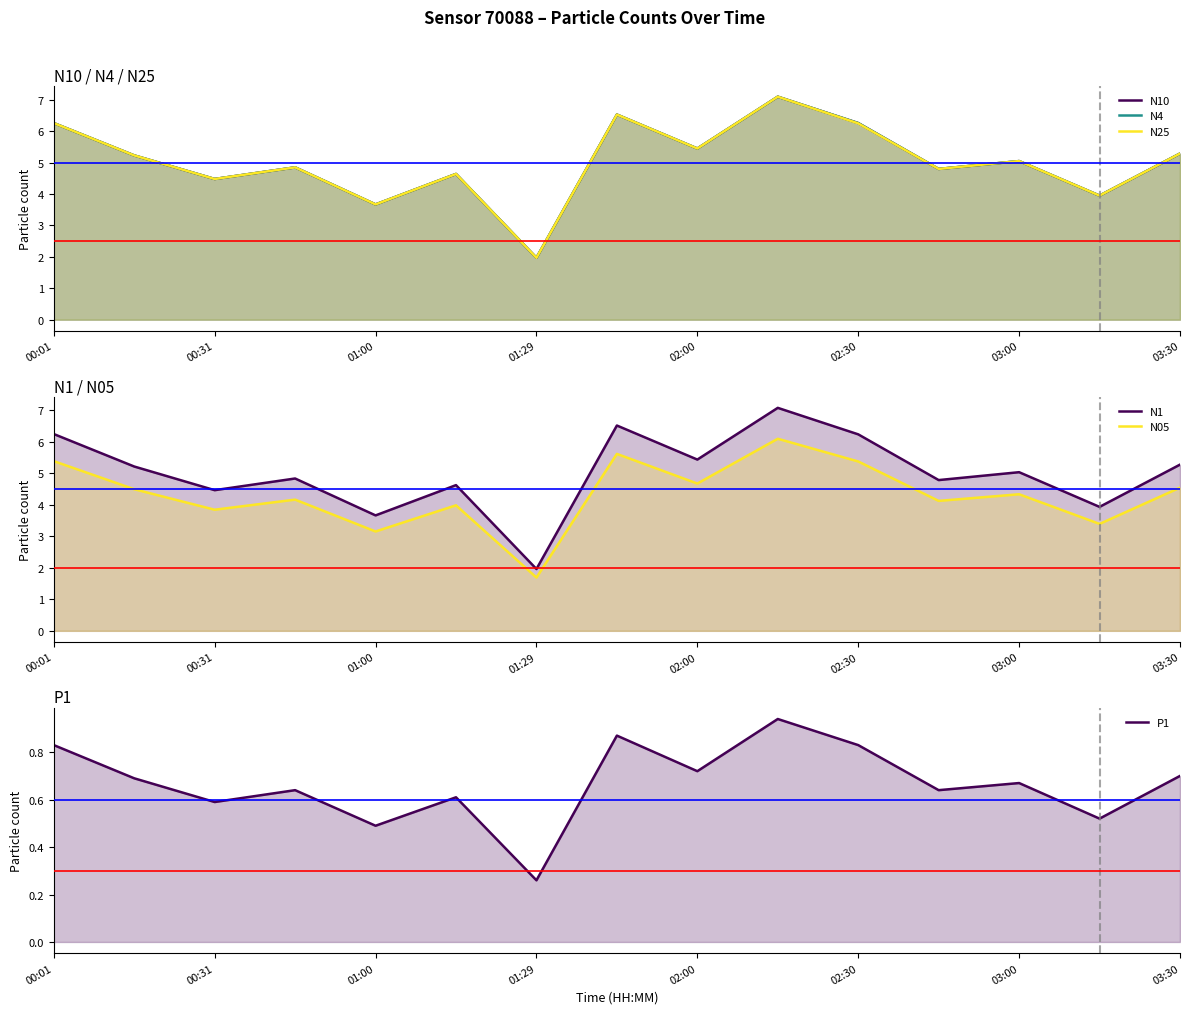

What is the sum of the N25 values at 14 and 9?

12.4